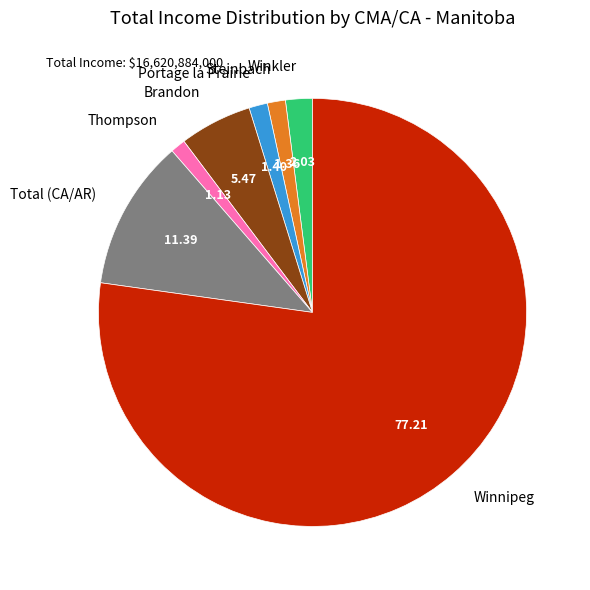

Which category has the biggest portion of the pie?

Winnipeg